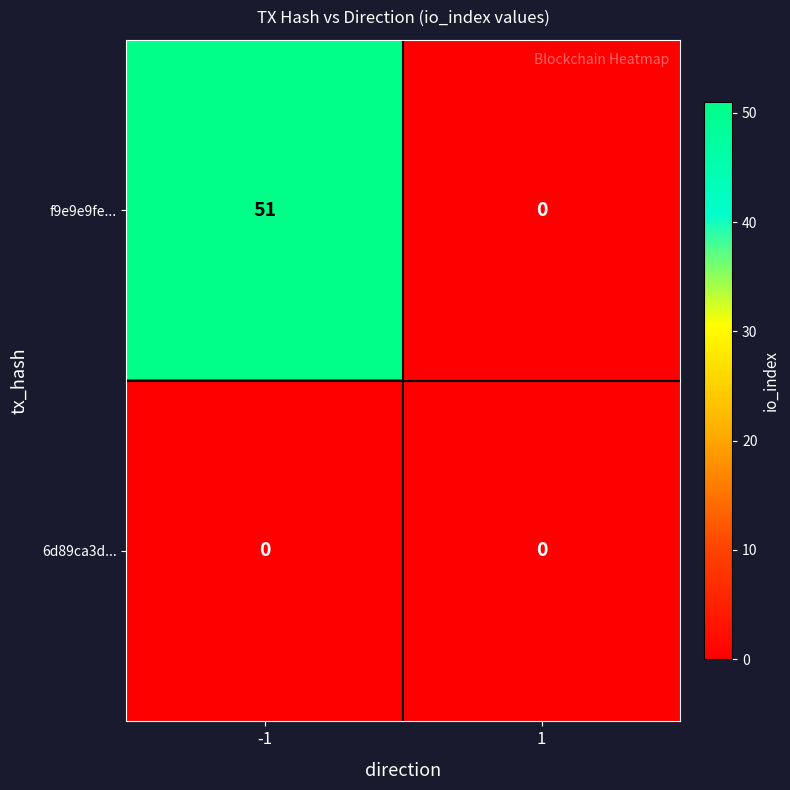

At -1, list the series in order from largest to smallest.

f9e9e9fe..., 6d89ca3d...